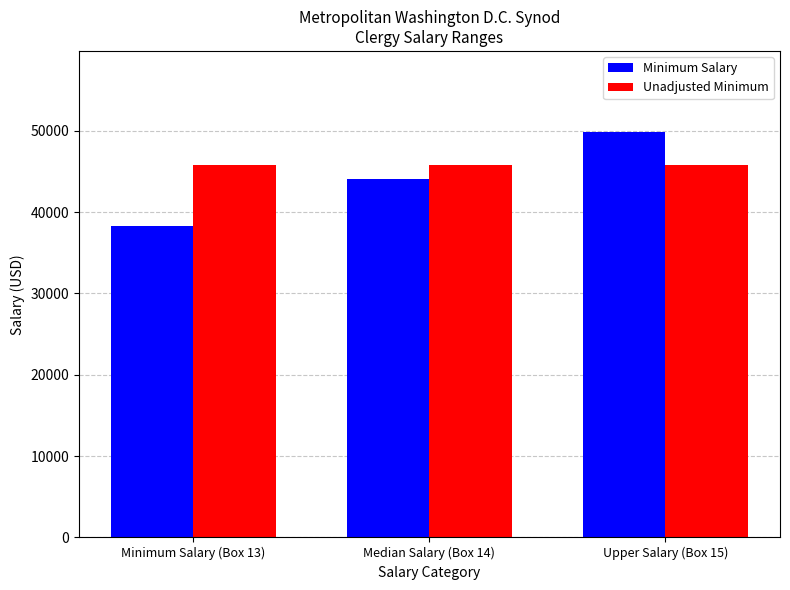

List the series in order of their peak value, lowest first.

Unadjusted Minimum, Minimum Salary